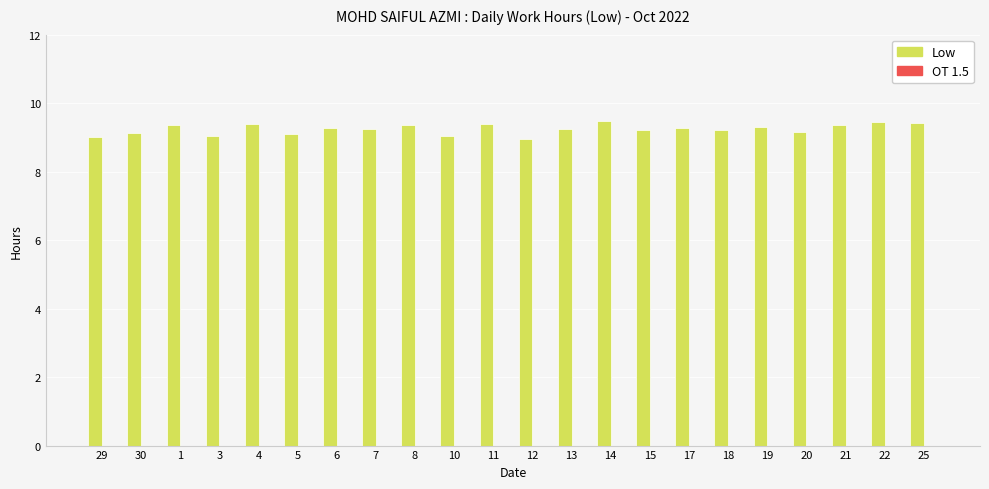

What is the greatest value displayed?

9.5